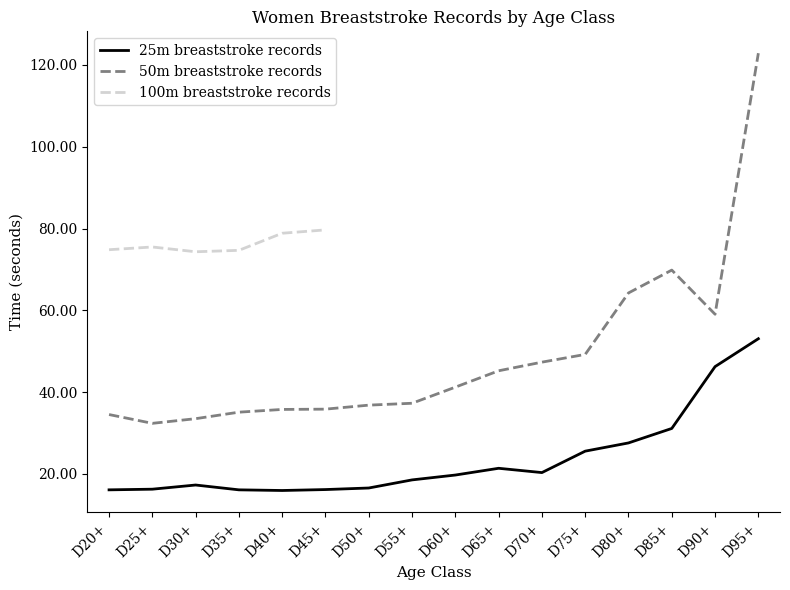

Is the value of 25m breaststroke records at D70+ greater than the value of 50m breaststroke records at D75+?

No